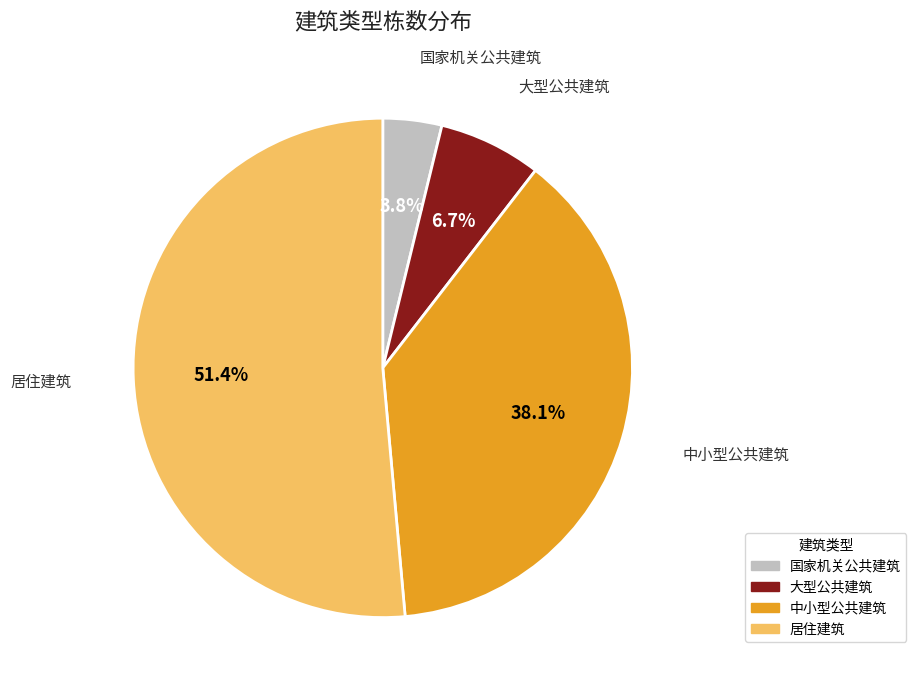

Count the number of slices in the pie.

4